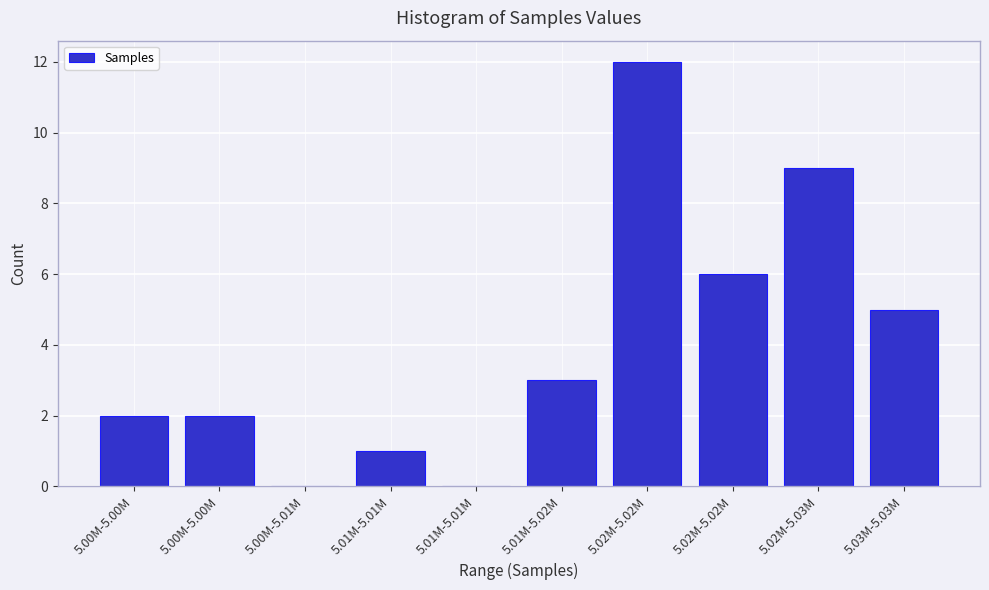

How many series are shown in this chart?

1